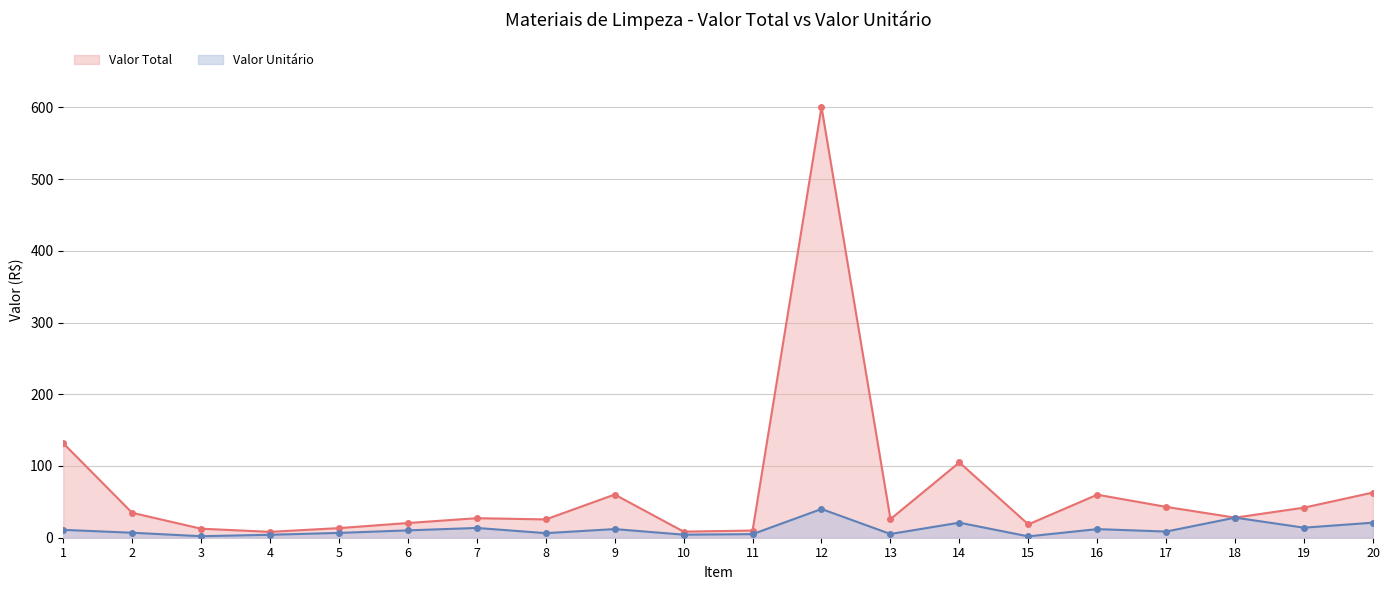

List the labels in order of Valor Total value, largest first.

12, 1, 14, 20, 9, 16, 17, 19, 2, 18, 7, 13, 8, 6, 15, 5, 3, 11, 10, 4